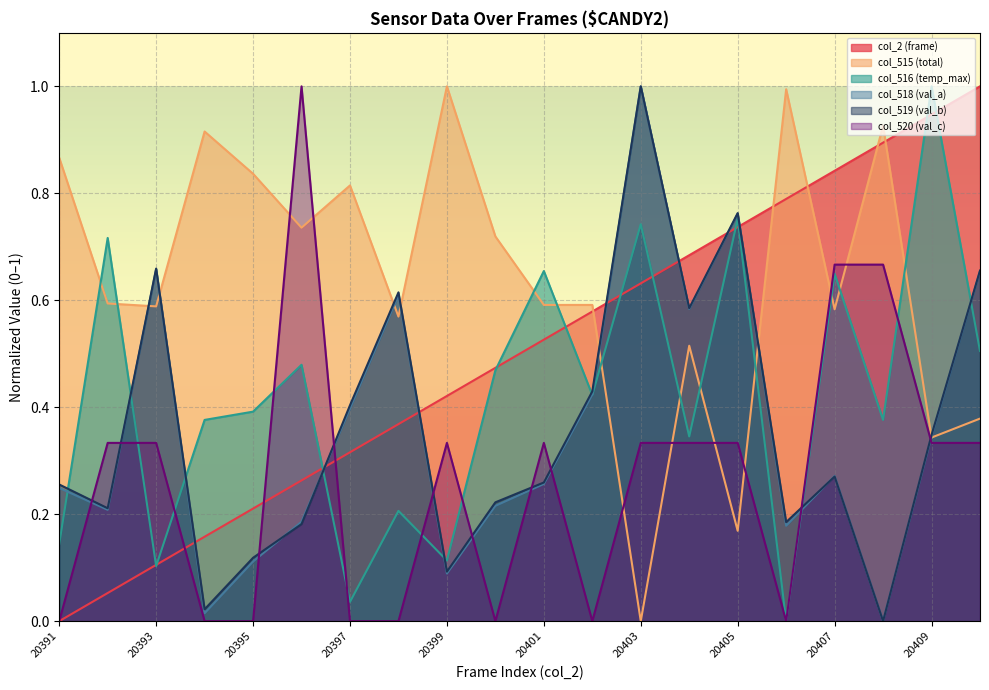

True or false: col_516 (temp_max) has more than 2 interior local peaks.

True